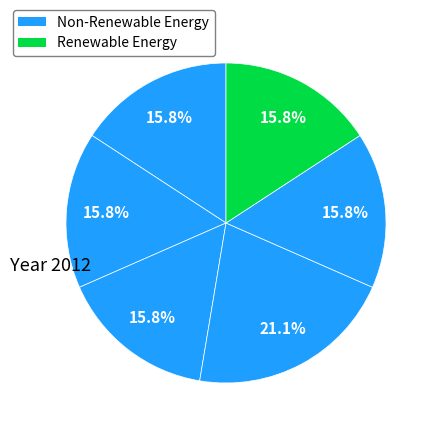

How many segments does this pie chart have?

6